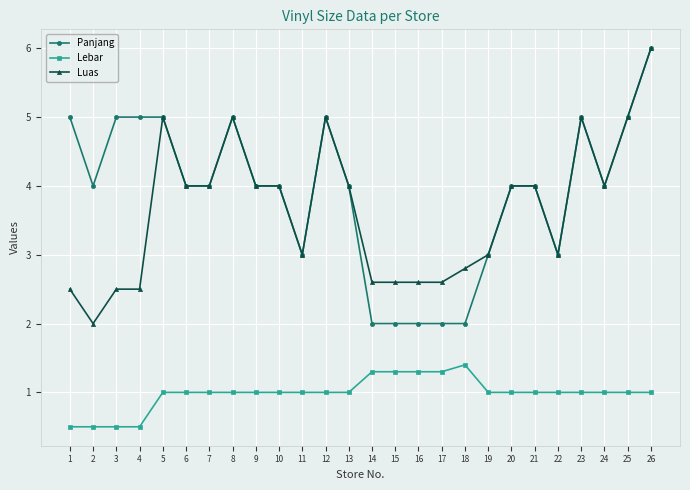

Count the number of data series in this chart.

3